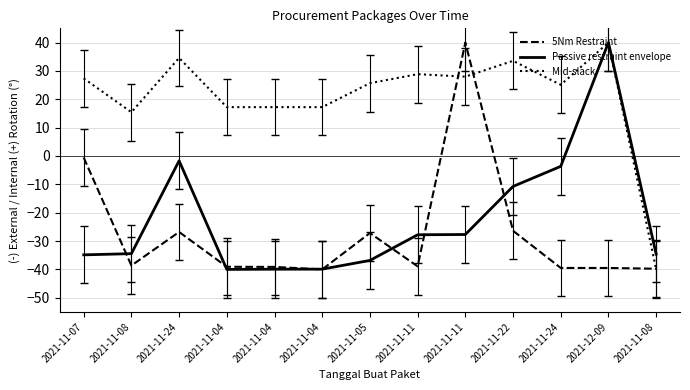

Does the chart display data point markers on the line(s)?

No